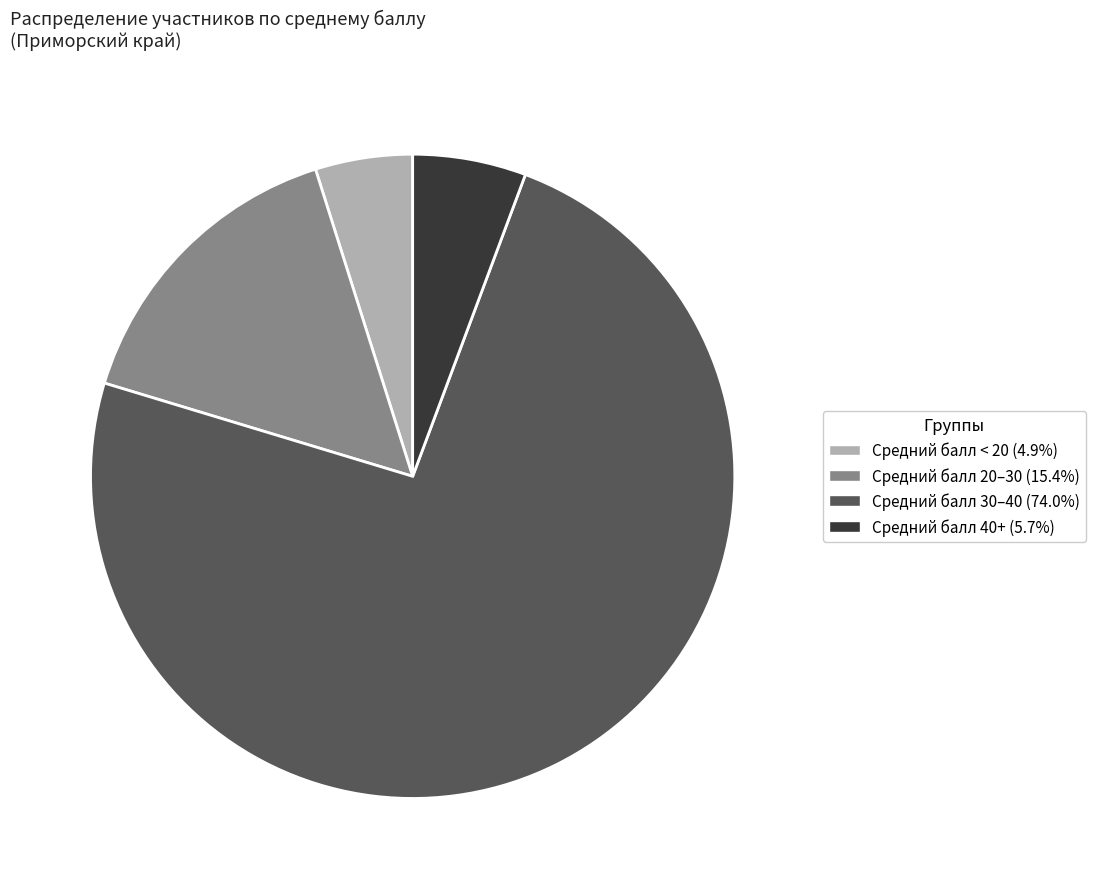

Is there any slice that represents more than half of the pie?

Yes